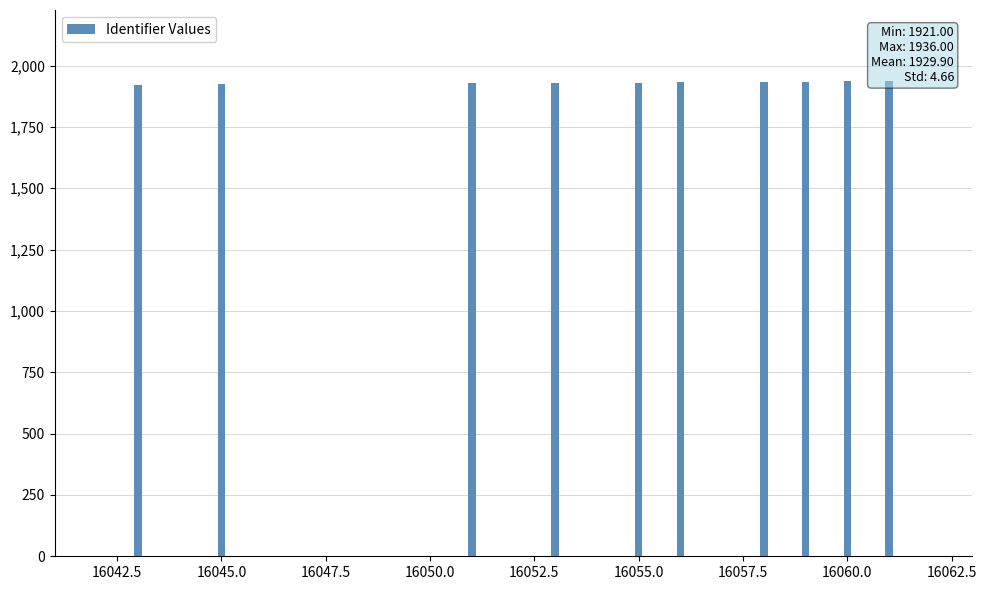

Reading right to left, transcribe all the data shown in this chart.

1936	1935	1934	1933	1931	1930	1928	1927	1924	1921